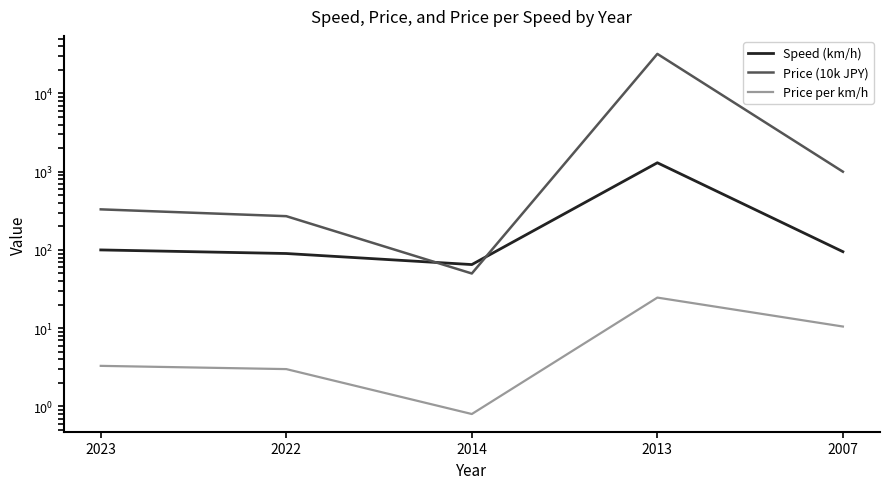

Is the value of Price per km/h at 2013 greater than the value of Price (10k JPY) at 2022?

No